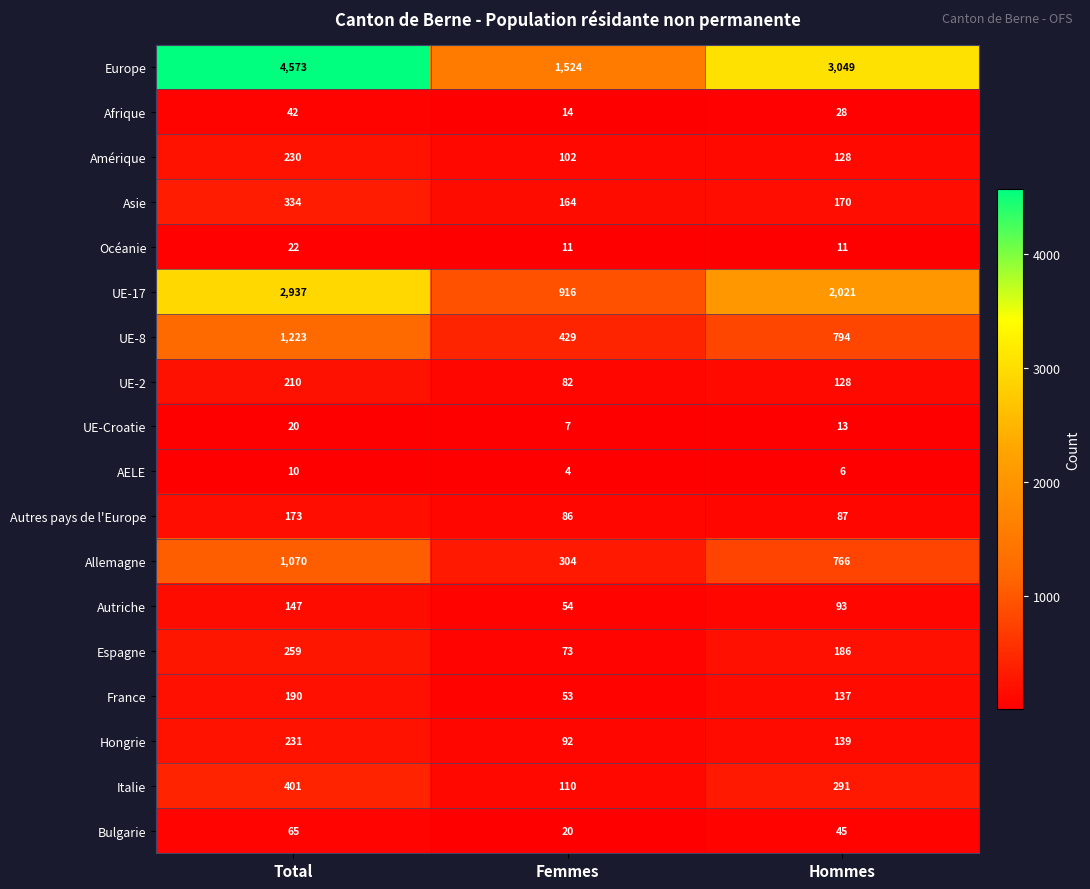

At Femmes, list the series in order from largest to smallest.

Europe, UE-17, UE-8, Allemagne, Asie, Italie, Amérique, Hongrie, Autres pays de l'Europe, UE-2, Espagne, Autriche, France, Bulgarie, Afrique, Océanie, UE-Croatie, AELE